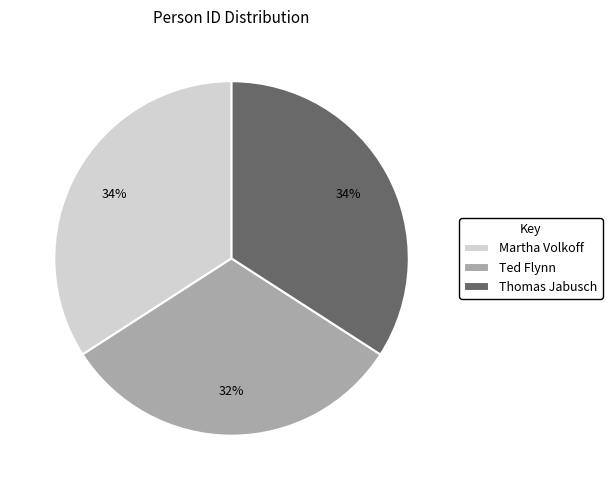

To the nearest percent, what is the difference between the largest and smallest slice percentages?

2%